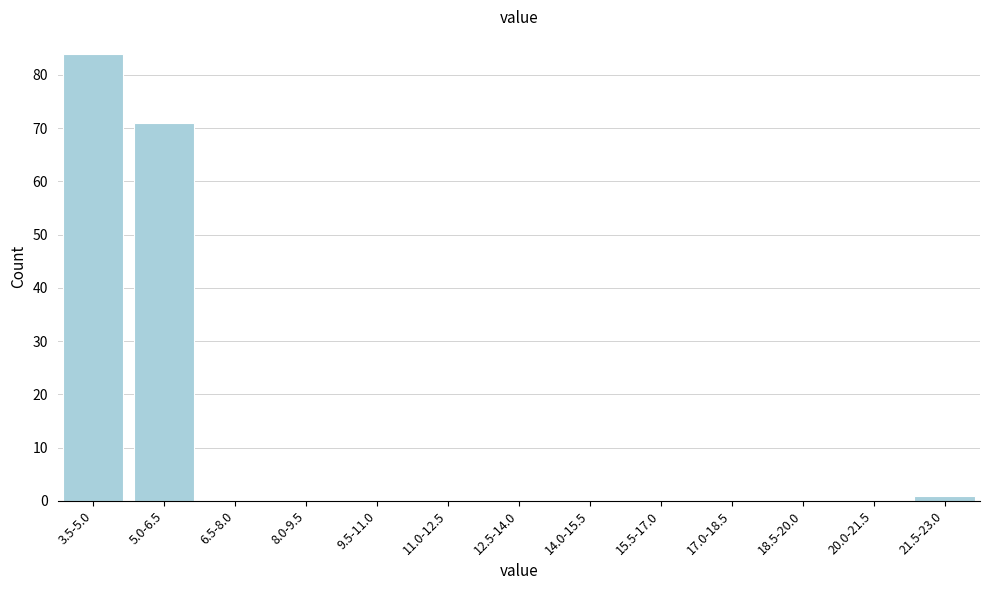

Reading right to left, extract all data points from this chart.

21.5-23.0=1	20.0-21.5=0	18.5-20.0=0	17.0-18.5=0	15.5-17.0=0	14.0-15.5=0	12.5-14.0=0	11.0-12.5=0	9.5-11.0=0	8.0-9.5=0	6.5-8.0=0	5.0-6.5=71	3.5-5.0=84